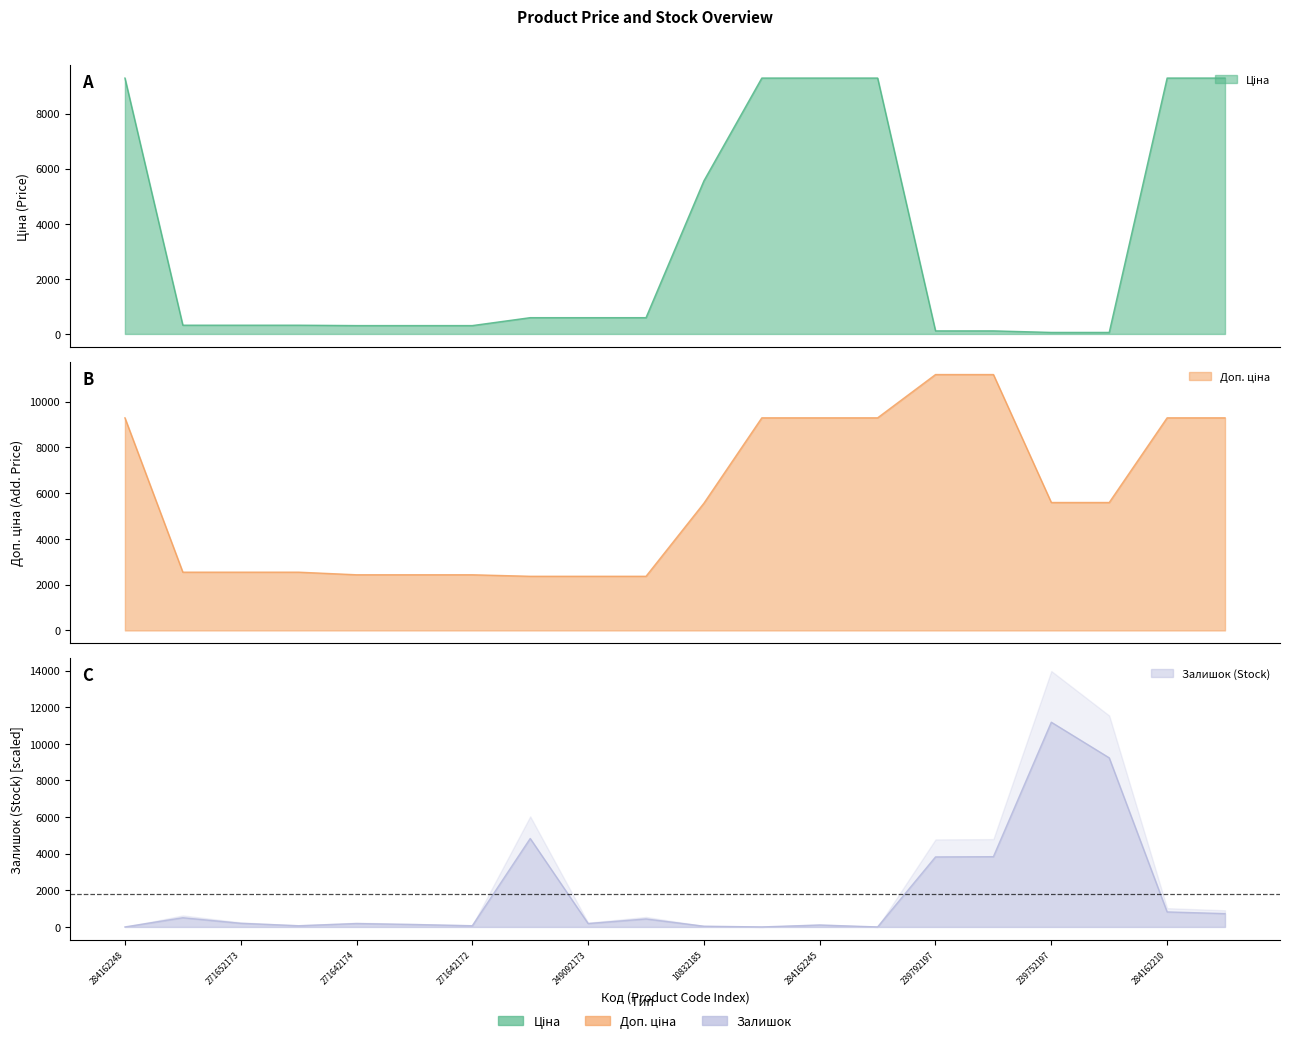

At which category does Залишок reach its first local peak?

271652174